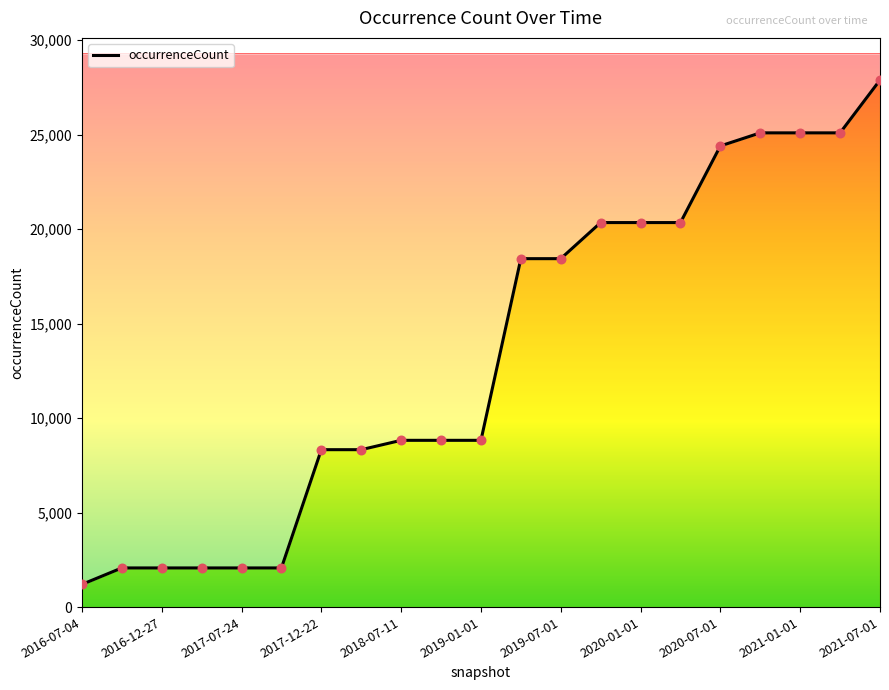

What is the change in value from 2019-01-01 to 2021-01-01?

+16273